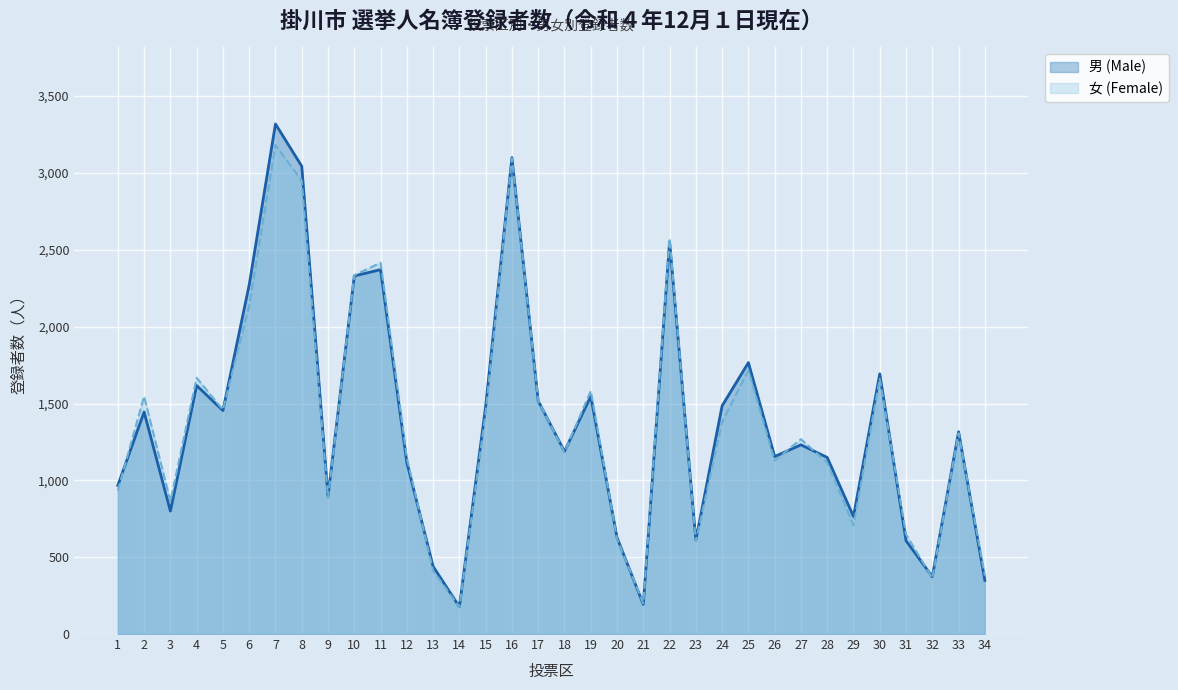

What is the smallest value displayed?

175